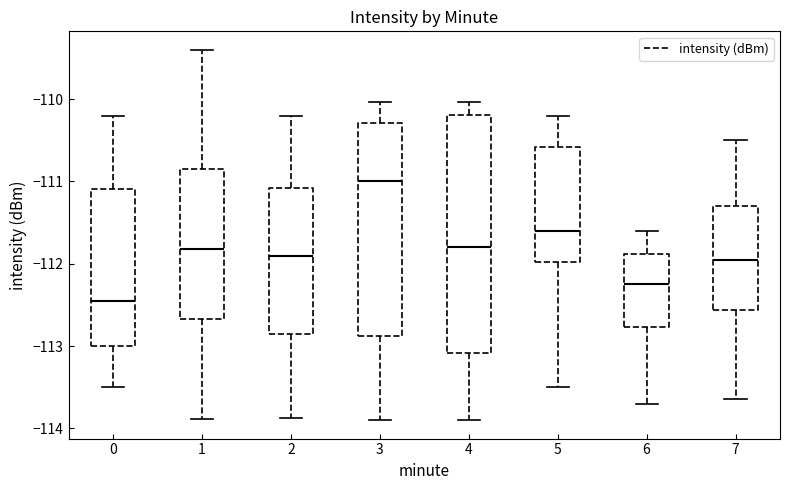

Comparing the boxes themselves (not the whiskers), which one is the tallest?

4